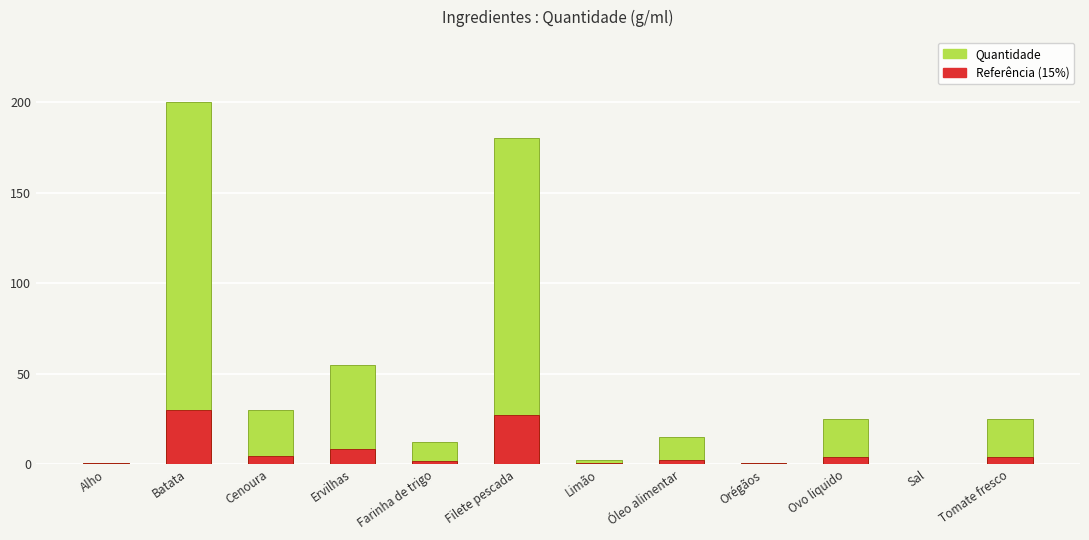

Which series changed the most between Cenoura and Limão?

Quantidade